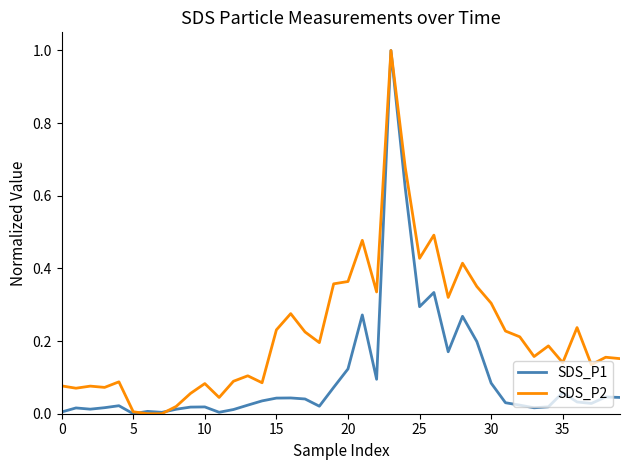

Which series has the largest total across all categories?

SDS_P2